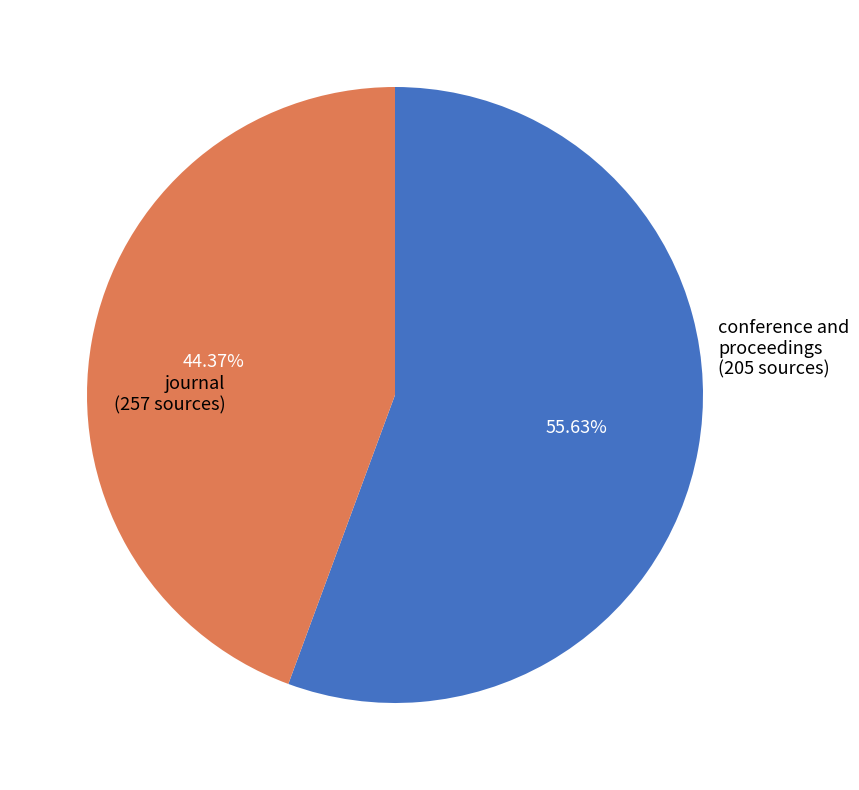

Is there any slice that represents more than half of the pie?

Yes